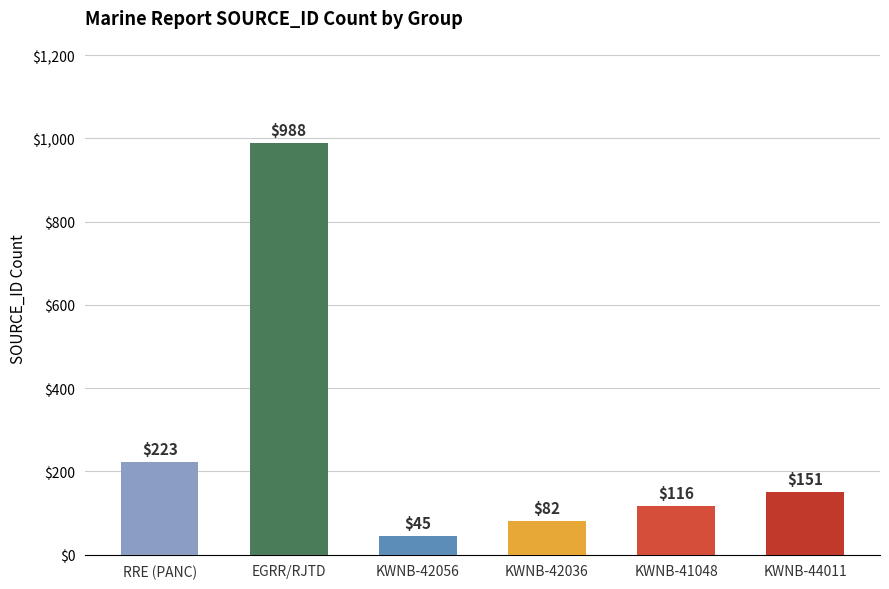

Reading right to left, extract all data points from this chart.

KWNB-44011=151	KWNB-41048=116	KWNB-42036=82	KWNB-42056=45	EGRR/RJTD=988	RRE (PANC)=223